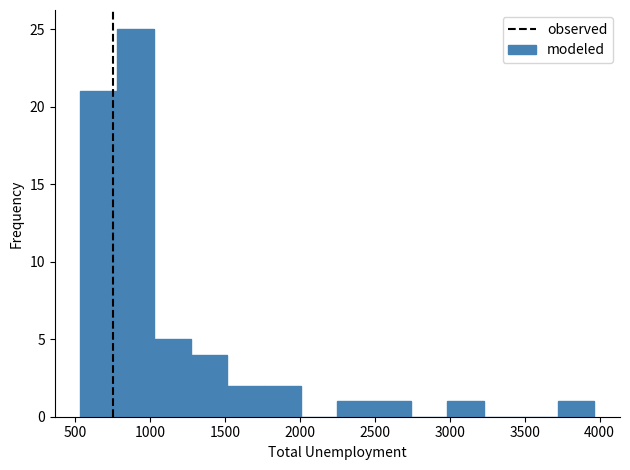

Over which range of the x-axis is the bar tallest?

800 to 1000